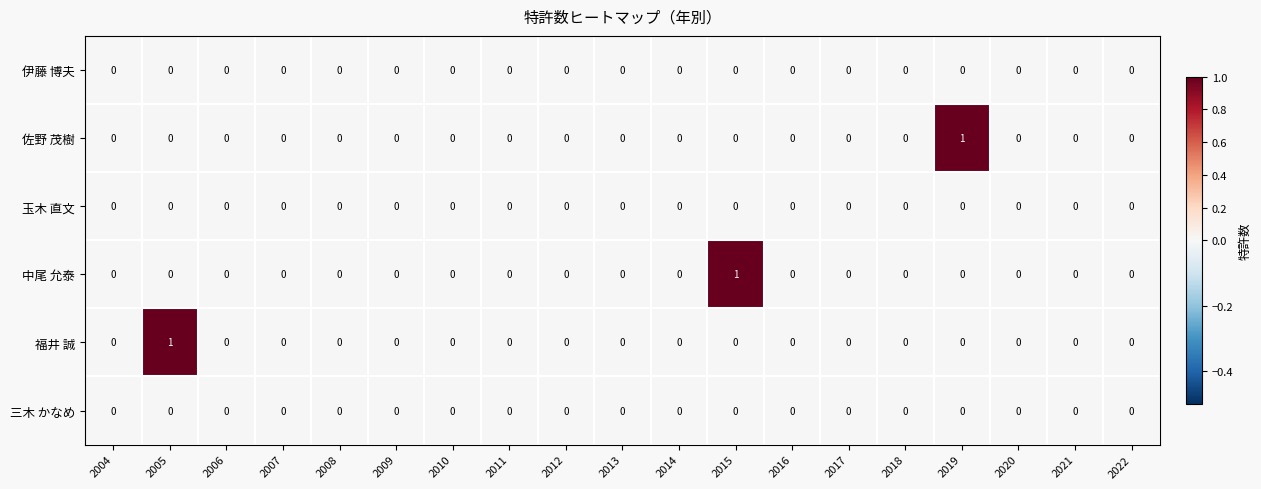

Between 2015 and 2017, which series saw the biggest shift?

中尾 允泰